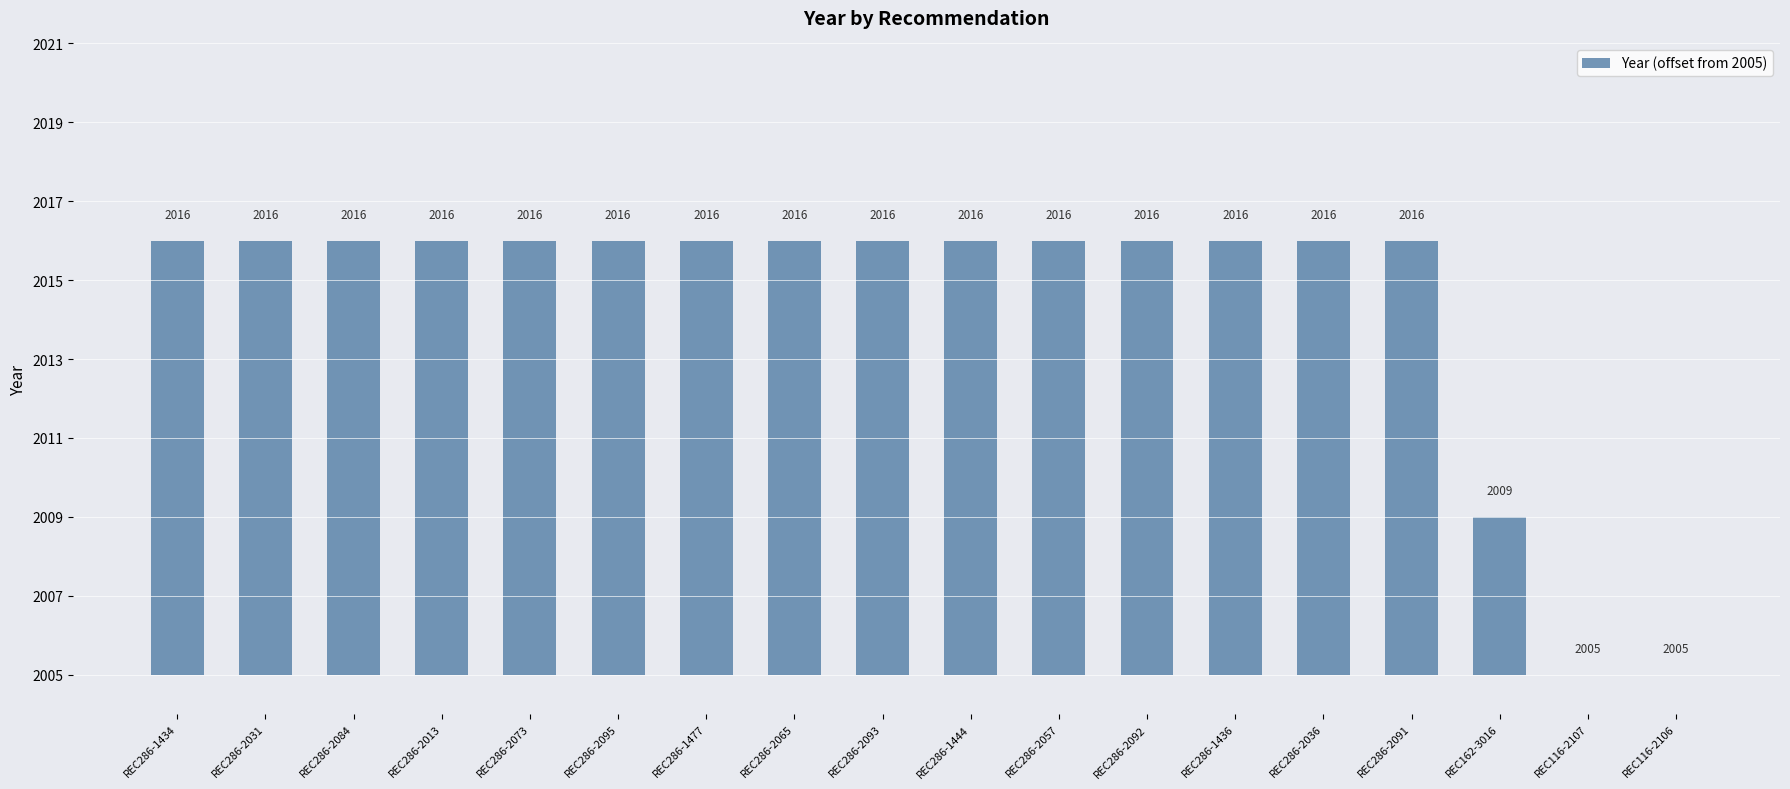

At which category does the chart reach its minimum across all series?

REC116-2107